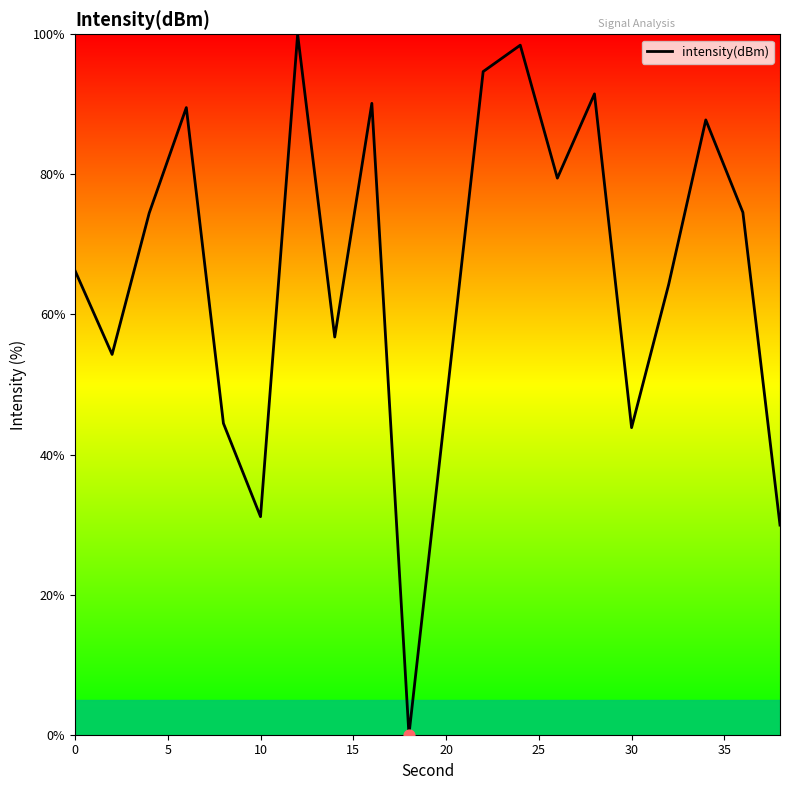

What is the difference between the maximum and minimum values?

100.0